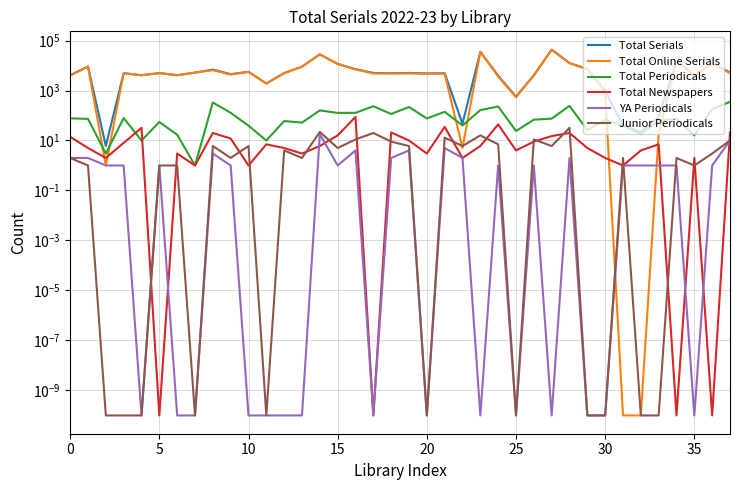

How many intersections are there between Total Online Serials and Total Newspapers?

4